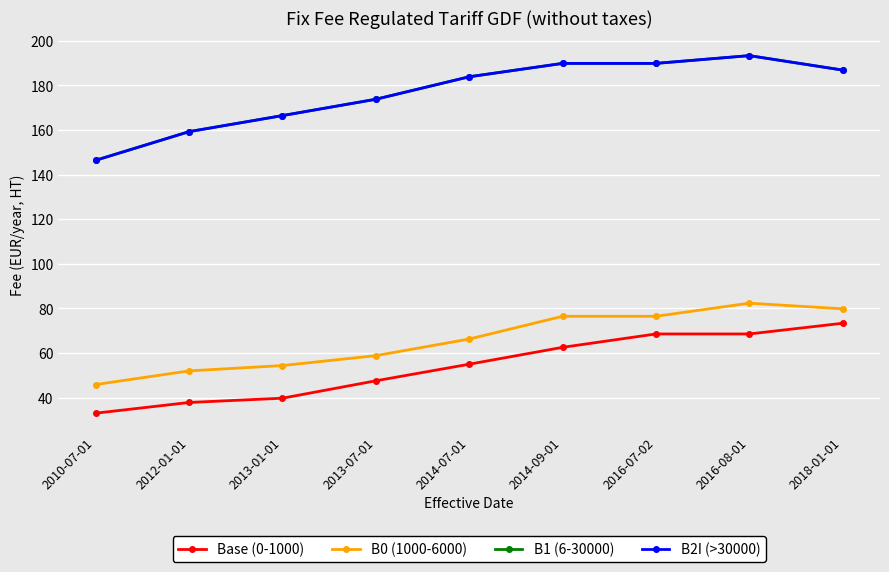

Reading left to right, list all the values displayed in this chart.

Base (0-1000): 2010-07-01=33.0	2012-01-01=37.8	2013-01-01=39.7	2013-07-01=47.5	2014-07-01=55.0	2014-09-01=62.5	2016-07-02=68.5	2016-08-01=68.5	2018-01-01=73.3
B0 (1000-6000): 2010-07-01=45.8	2012-01-01=52.0	2013-01-01=54.4	2013-07-01=58.8	2014-07-01=66.2	2014-09-01=76.4	2016-07-02=76.4	2016-08-01=82.3	2018-01-01=79.8
B1 (6-30000): 2010-07-01=146.4	2012-01-01=159.2	2013-01-01=166.4	2013-07-01=173.8	2014-07-01=183.8	2014-09-01=189.8	2016-07-02=189.8	2016-08-01=193.3	2018-01-01=186.8
B2I (>30000): 2010-07-01=146.4	2012-01-01=159.2	2013-01-01=166.4	2013-07-01=173.8	2014-07-01=183.8	2014-09-01=189.8	2016-07-02=189.8	2016-08-01=193.3	2018-01-01=186.8